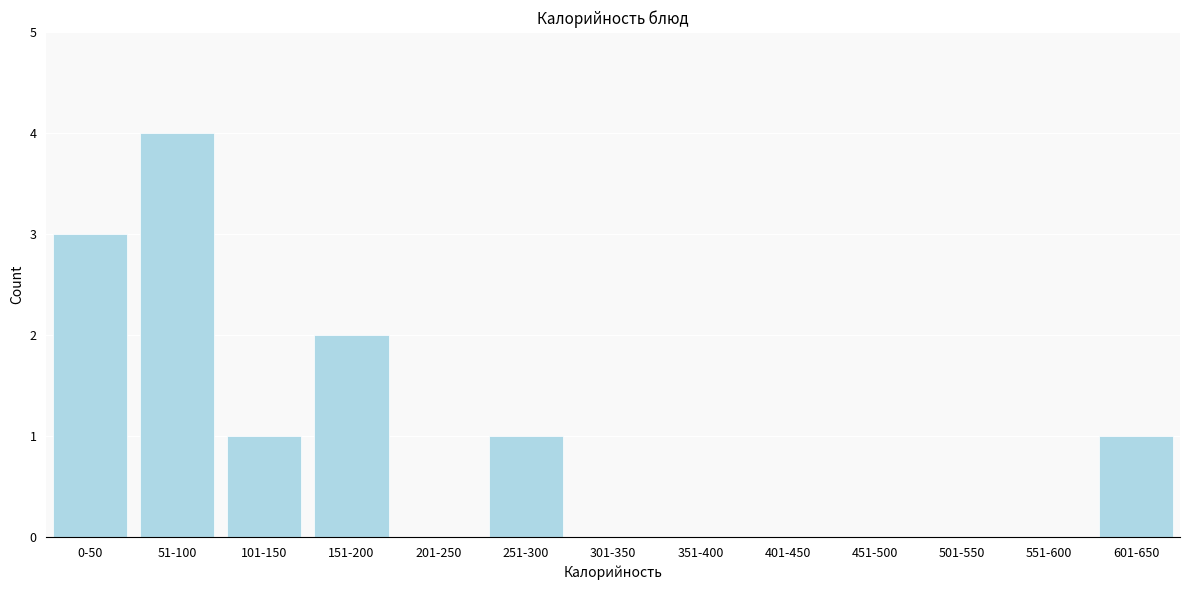

At which category does the chart reach its peak across all series?

51-100